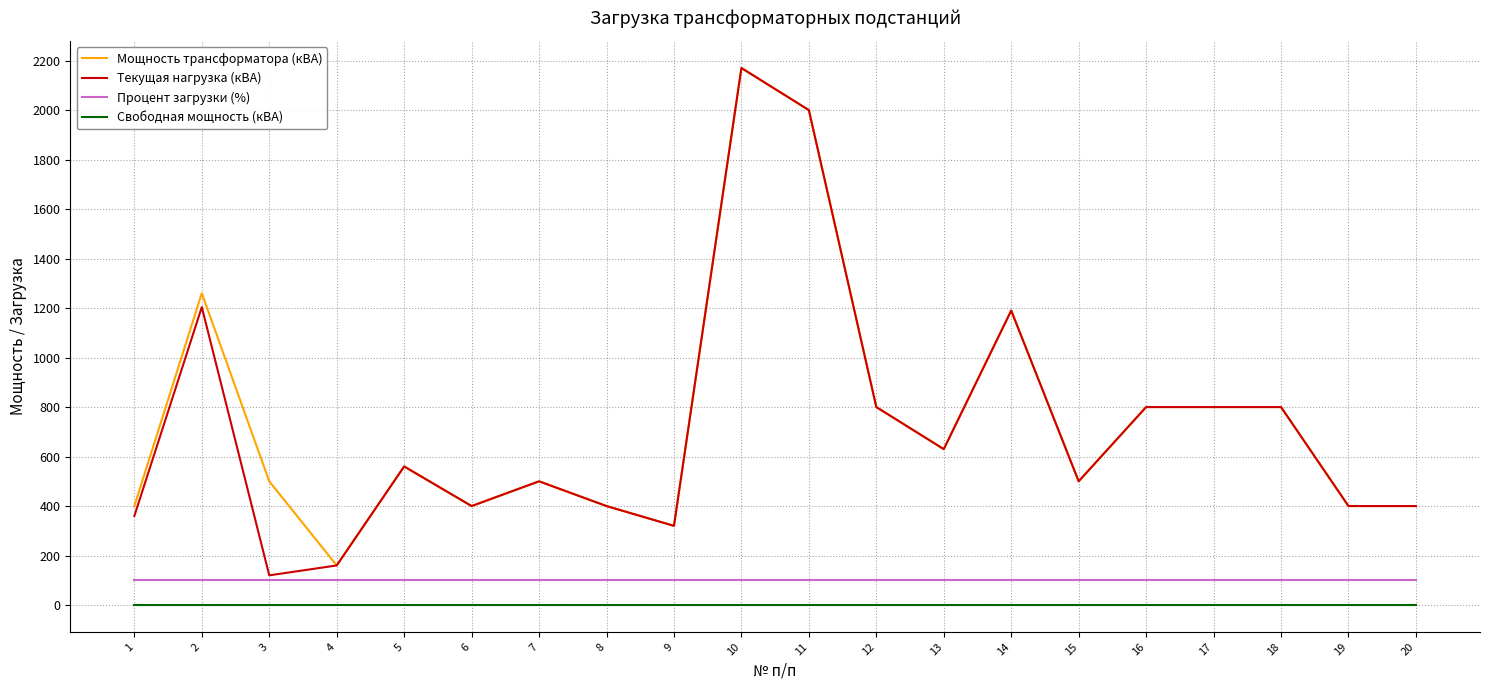

Which series has the largest total across all categories?

Мощность трансформатора (кВА)